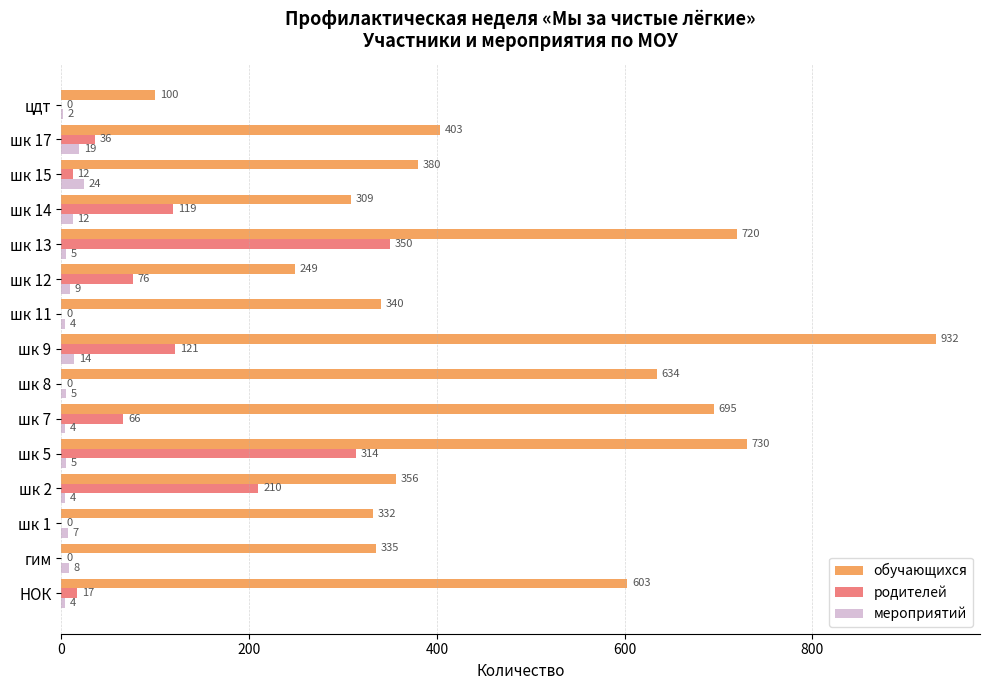

Which series has the widest spread of values?

обучающихся